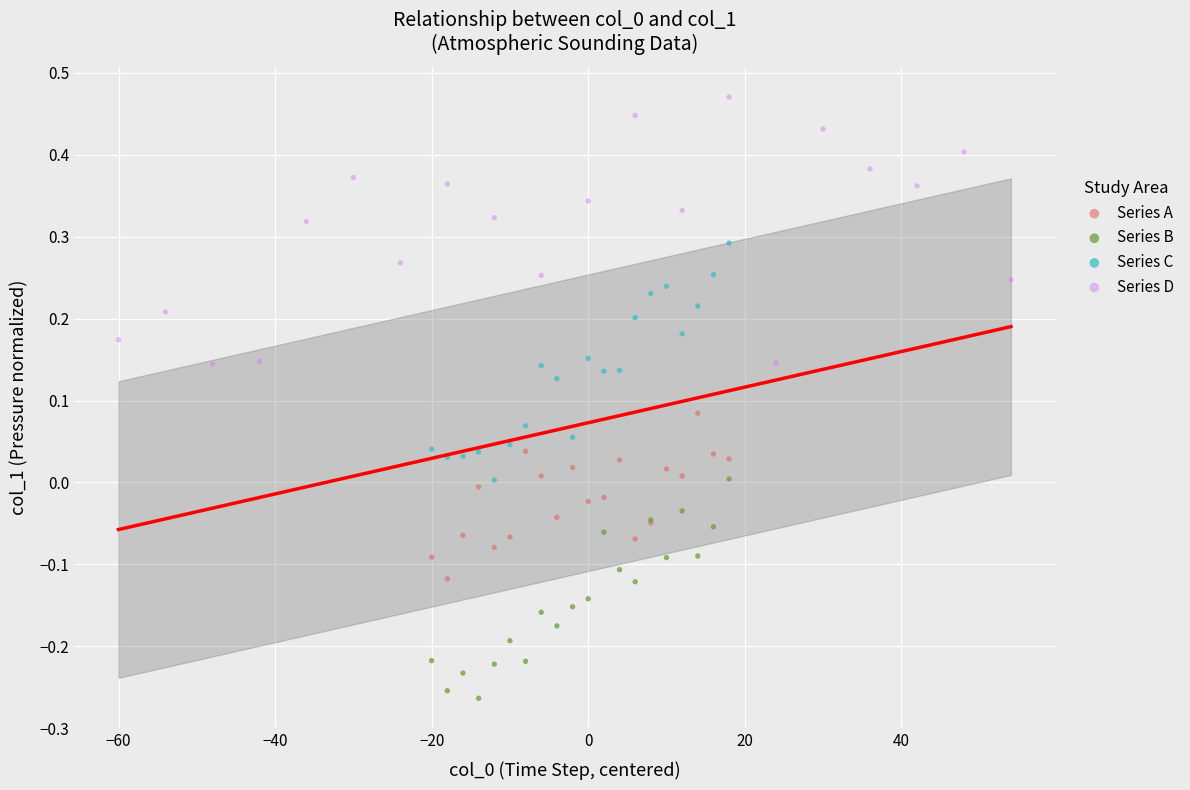

Which series has the widest spread of Y values?

Series D